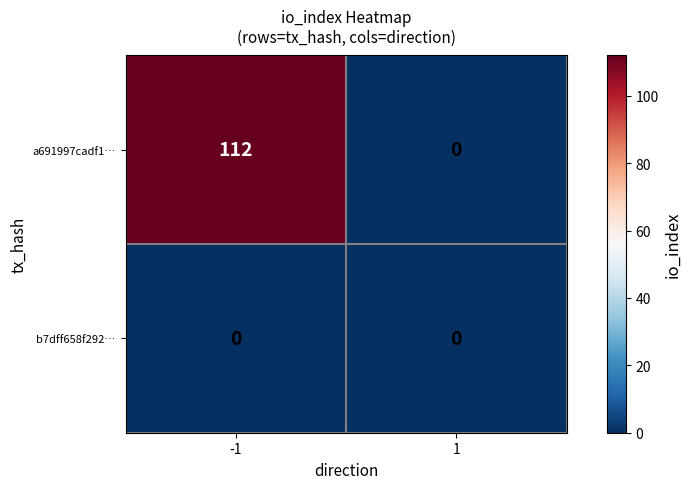

How many data points does each series have?

2